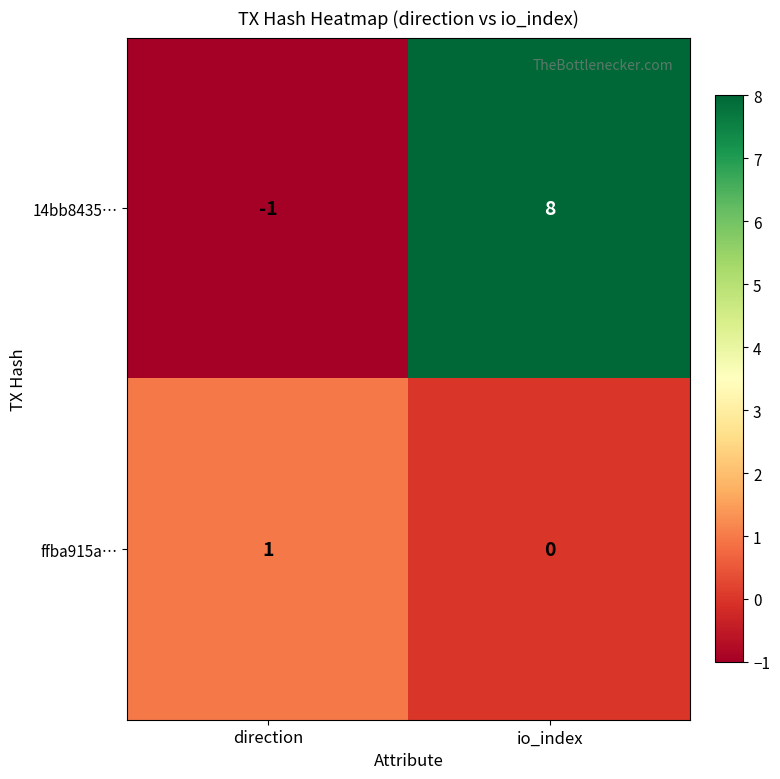

What is the spread (max minus min) of values at direction?

2